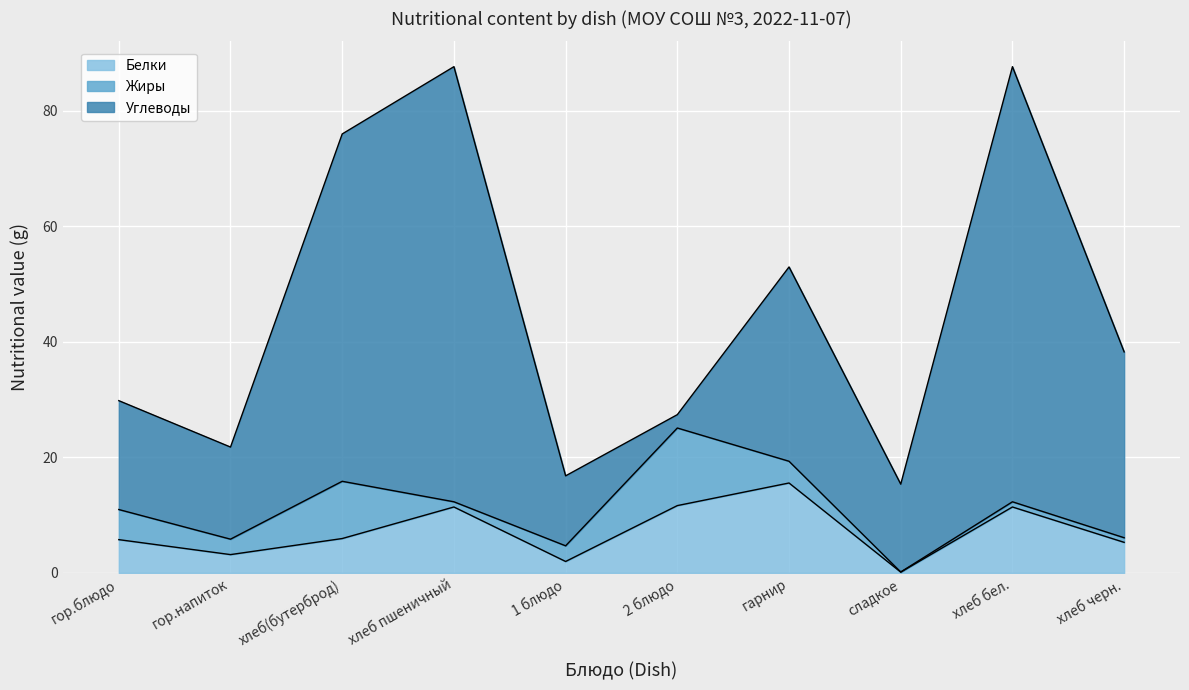

The Углеводы series shows 18.8 at гор.блюдо. True or false?

True